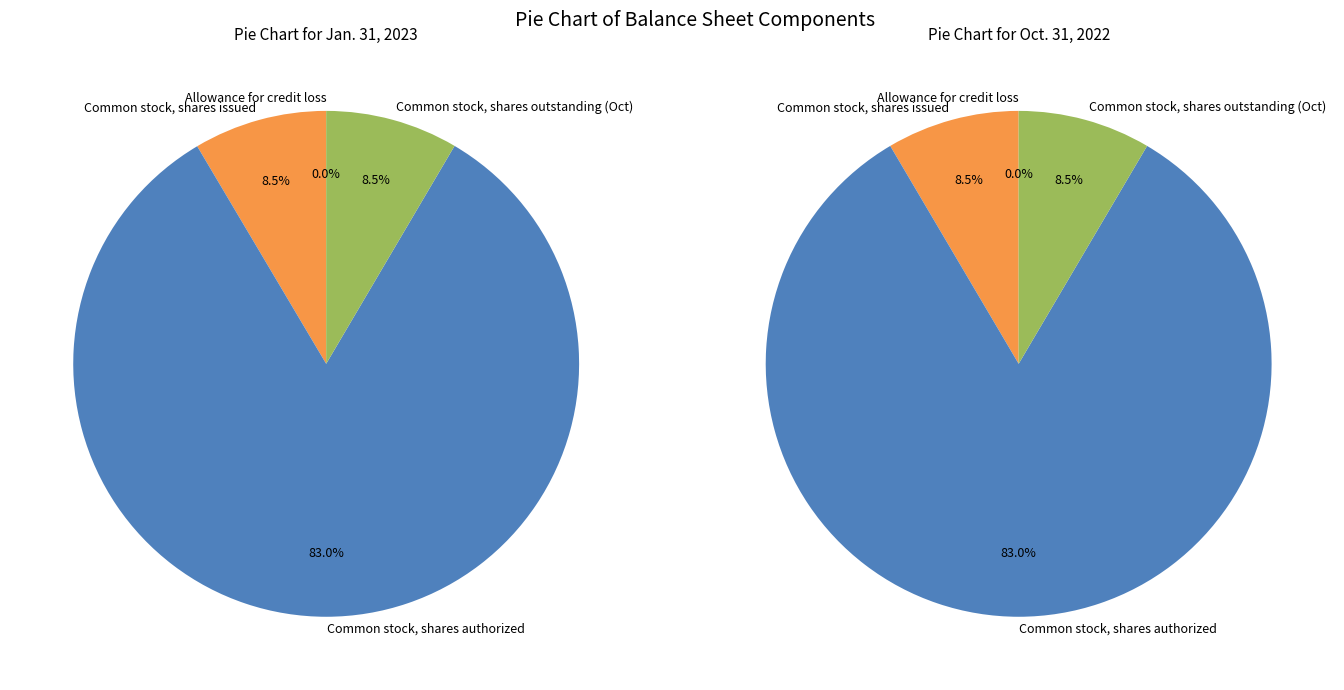

Which category has the smallest portion of the pie?

Allowance for credit loss